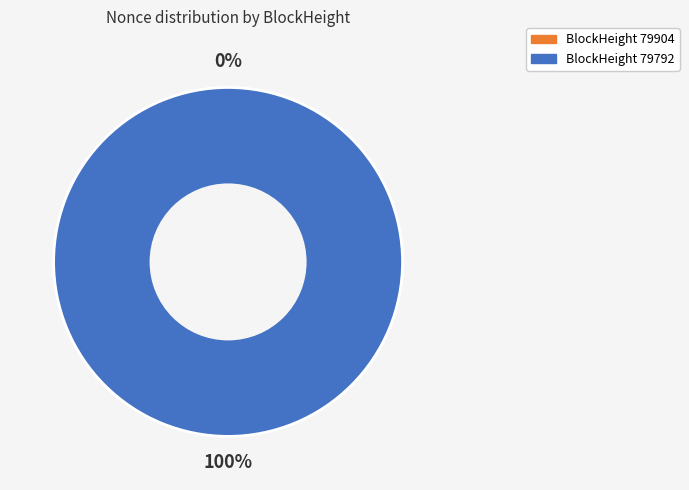

True or false: 79904 accounts for 14% of the total.

False